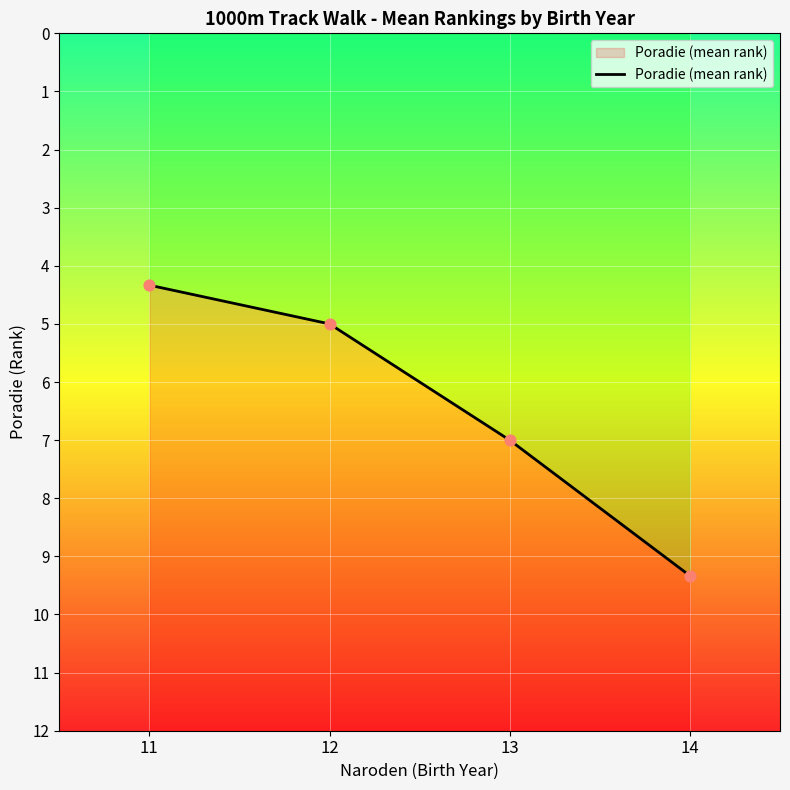

Approximately how many times larger is the value at 13 compared to 14?

0.8